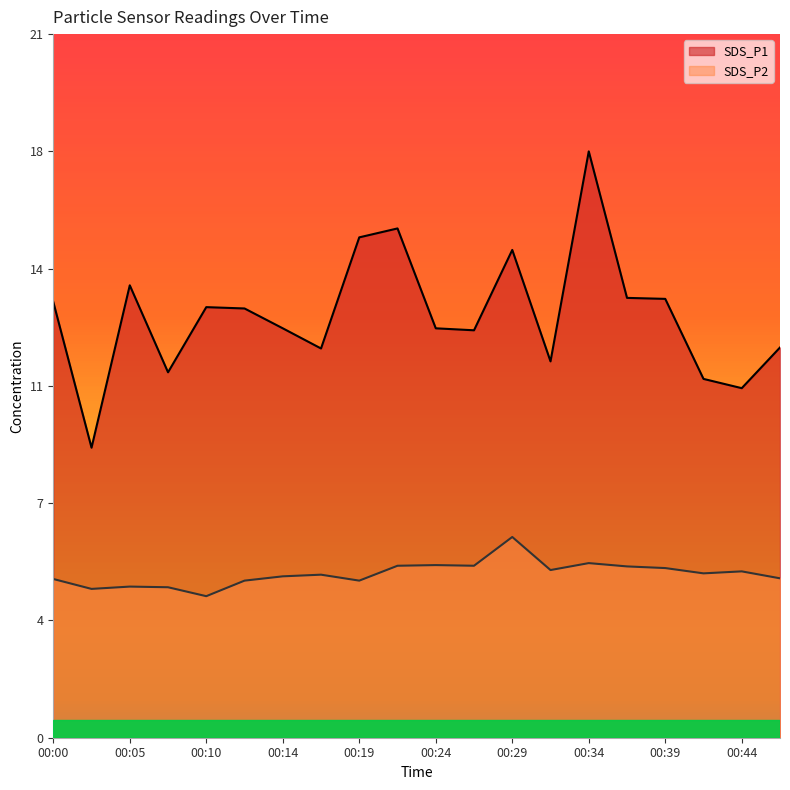

Between 00:22 and 00:17, which is larger?

00:22